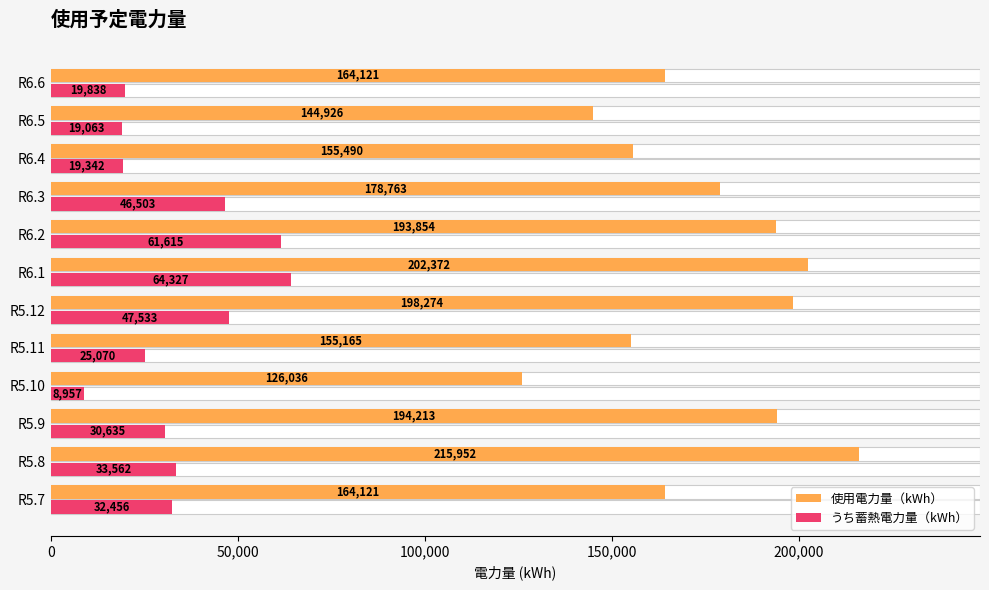

How many values in the うち蓄熱電力量（kWh） series exceed 32456?

5